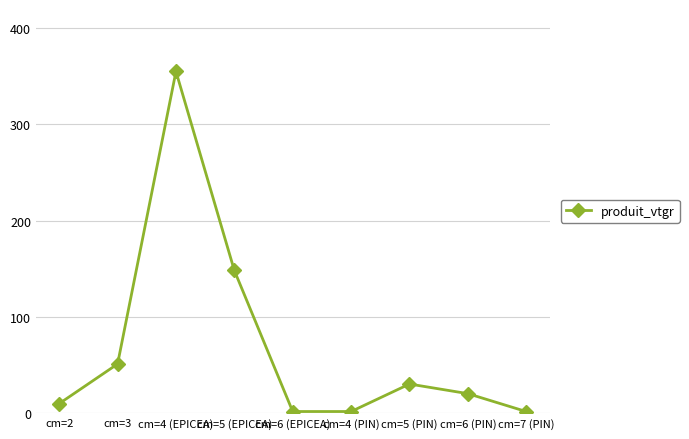

Is it true that the value at cm=3 is 51.2?

True